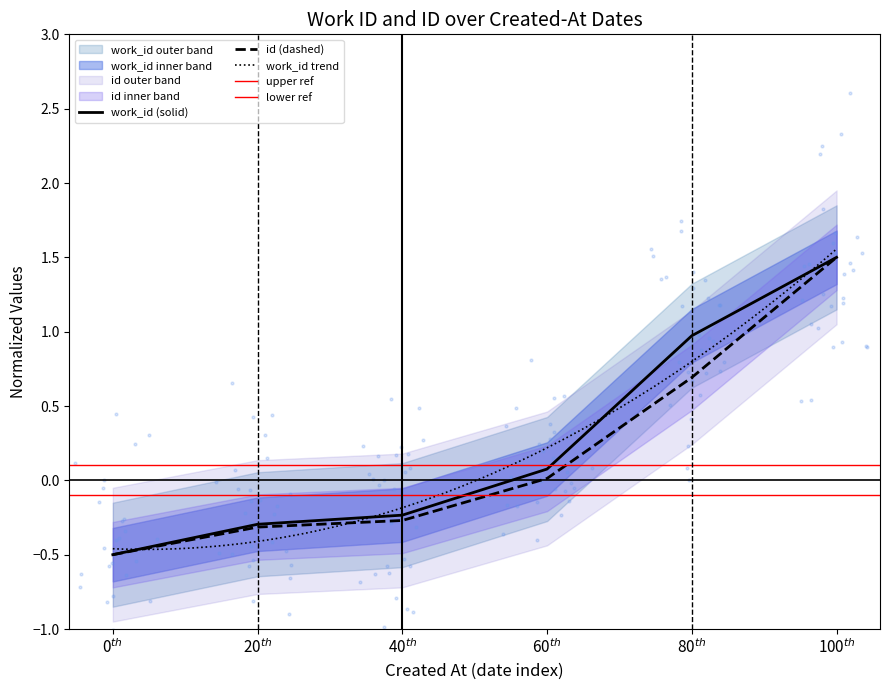

What are all the series names shown in the legend?

work_id, id